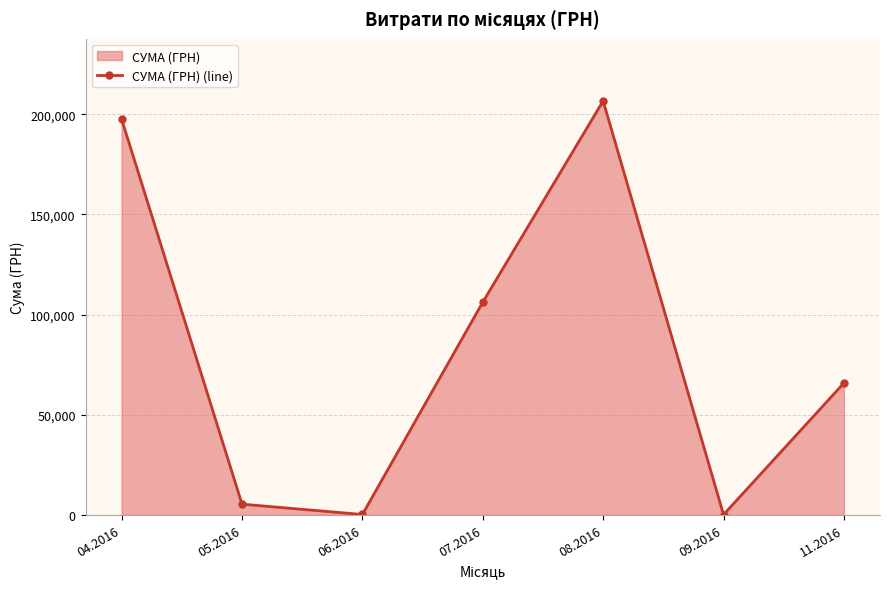

Where does the data first go above 65790?

04.2016